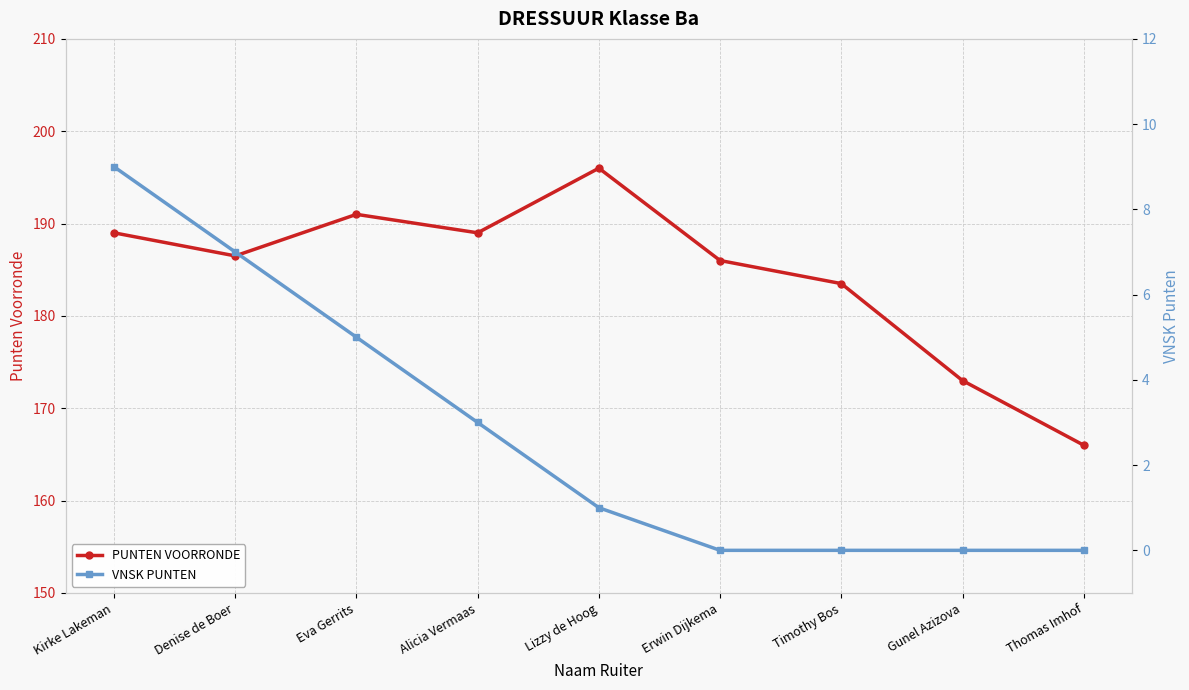

How many lines are shown in the chart?

2